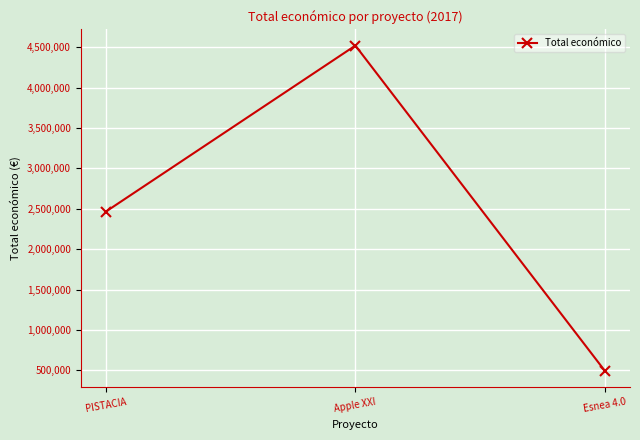

How many values are below 2464572?

1